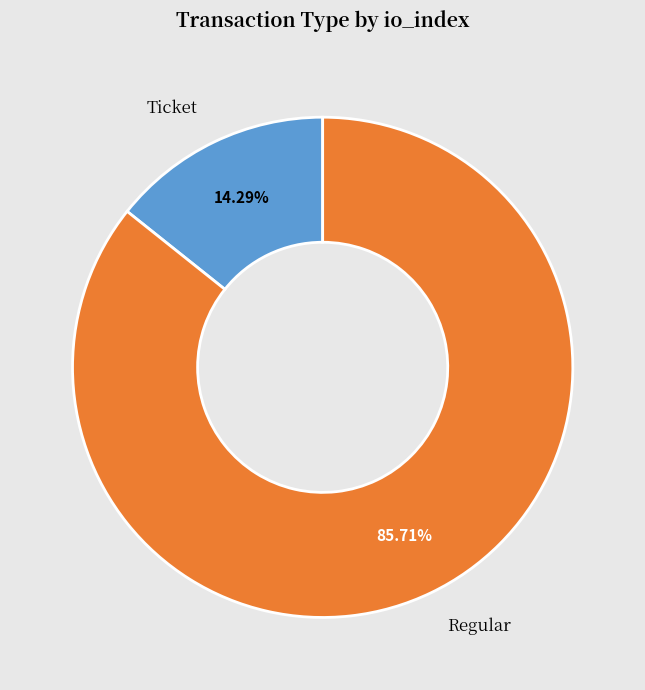

How many slices are in this pie chart?

2